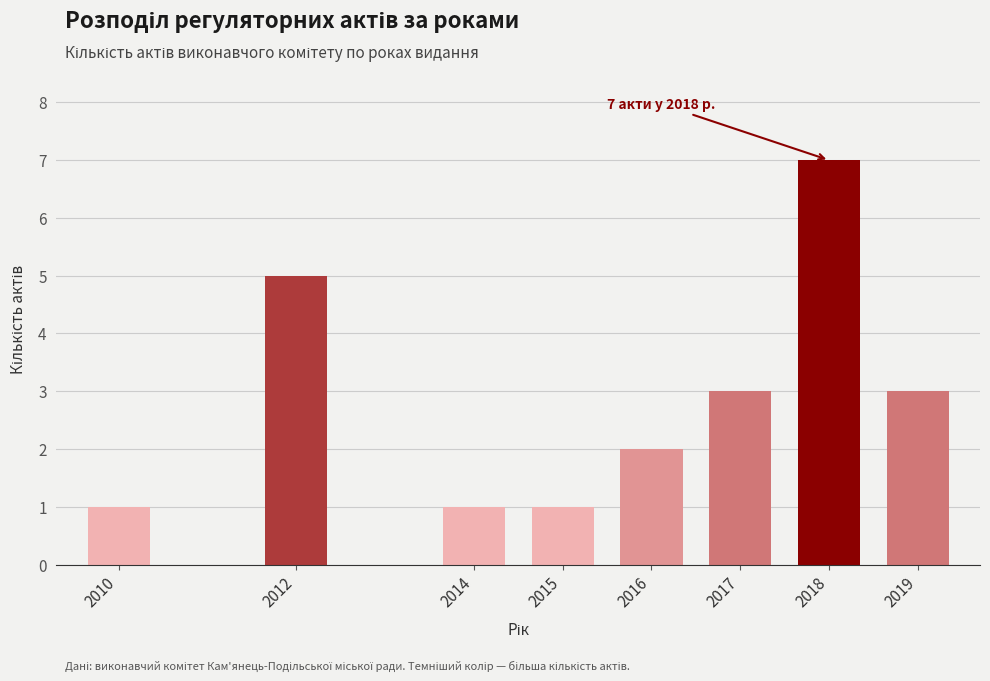

Reading left to right, extract all data points from this chart.

1	5	1	1	2	3	7	3